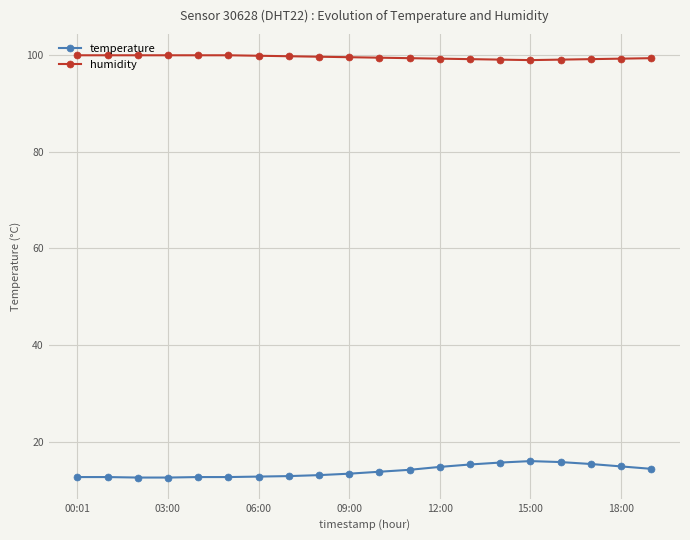

What is the highest value of the humidity series?

99.9